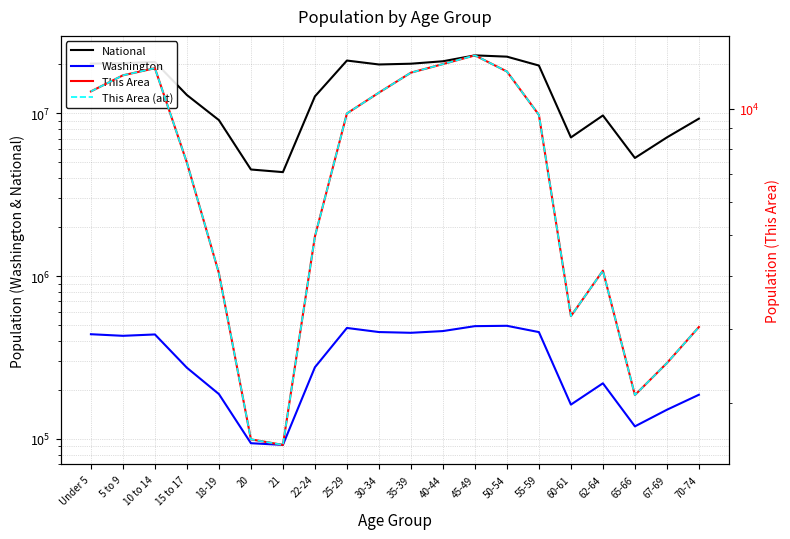

How many lines are shown in the chart?

4